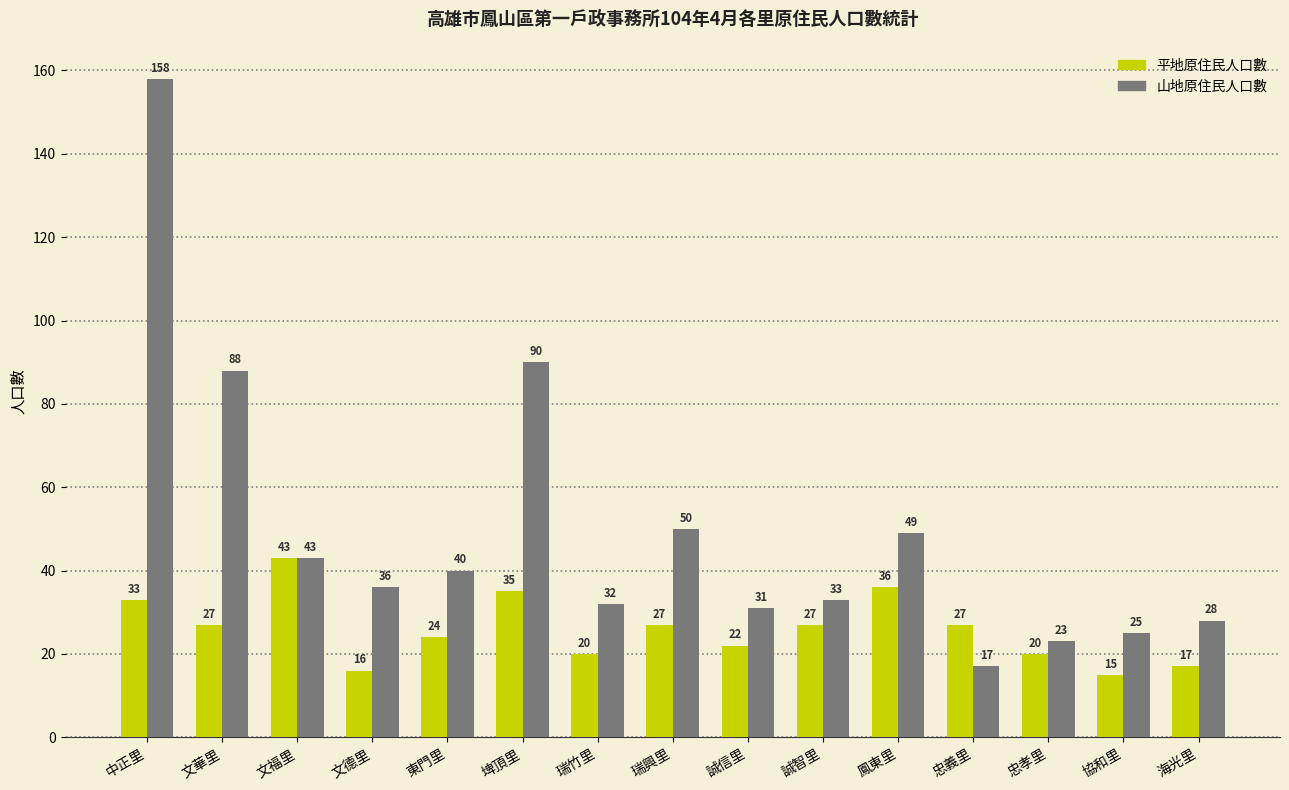

Which category has the highest value in the 山地原住民人口數 series?

中正里